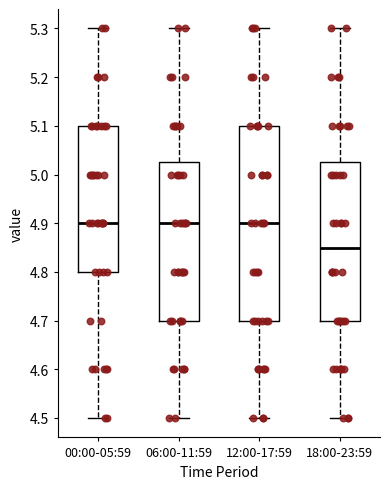

Which box is the tallest, from its lower edge to its upper edge?

12:00-17:59